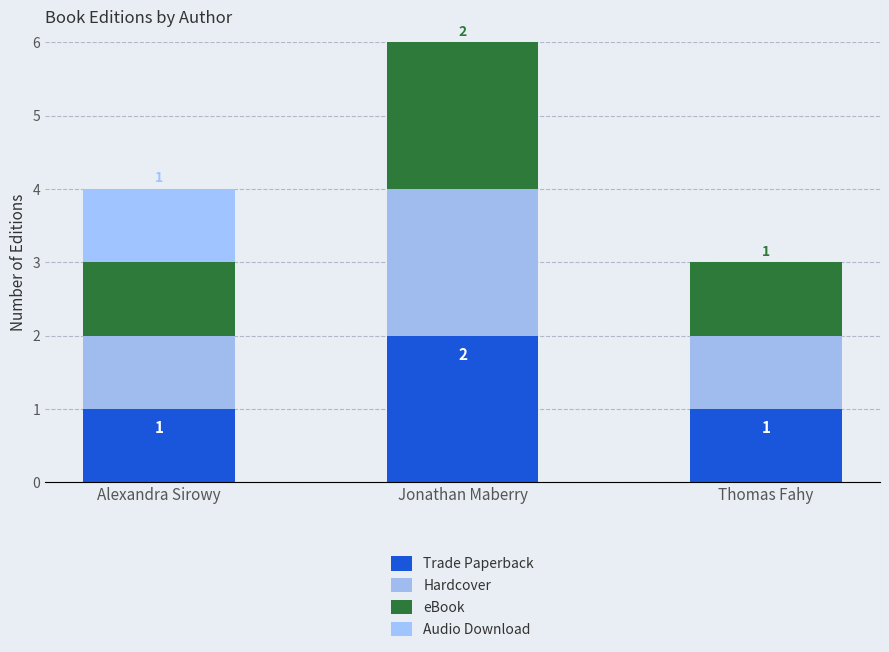

What is the approximate value of Hardcover at Jonathan Maberry?

2